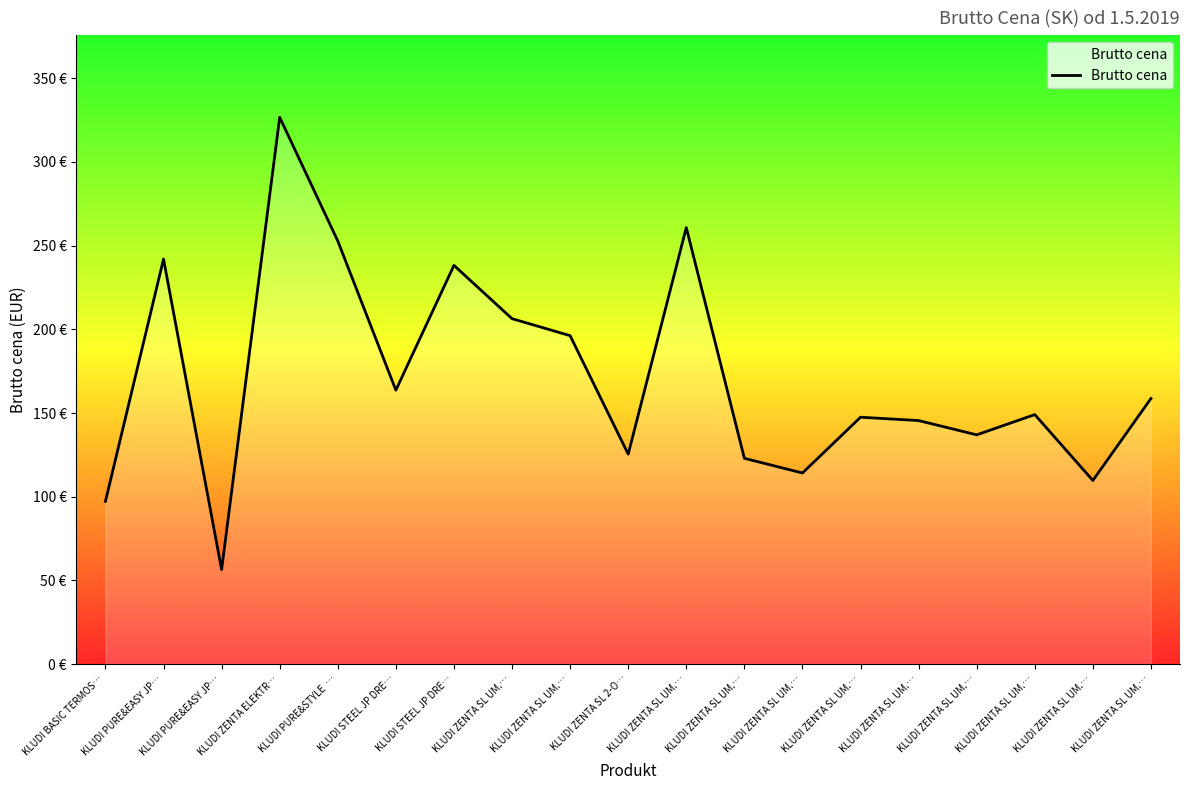

Reading left to right, list all the values displayed in this chart.

97.2	242.0	56.4	326.7	252.8	163.6	238.2	206.4	196.2	125.4	260.8	122.9	114.2	147.5	145.5	136.9	149.1	109.7	158.7